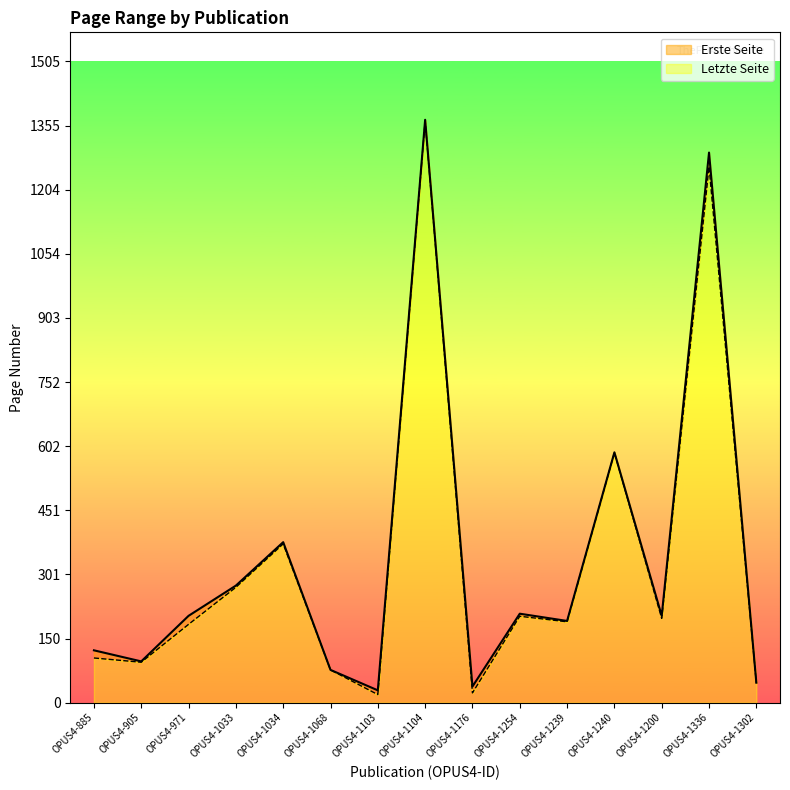

What is the average value of the Erste Seite series?

333